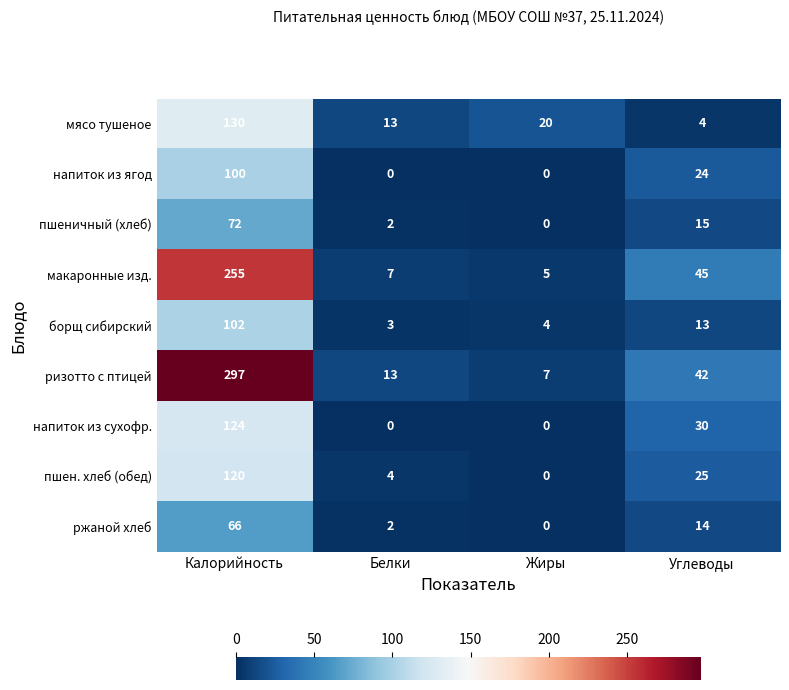

What is the sum of all напиток из сухофр. values?

154